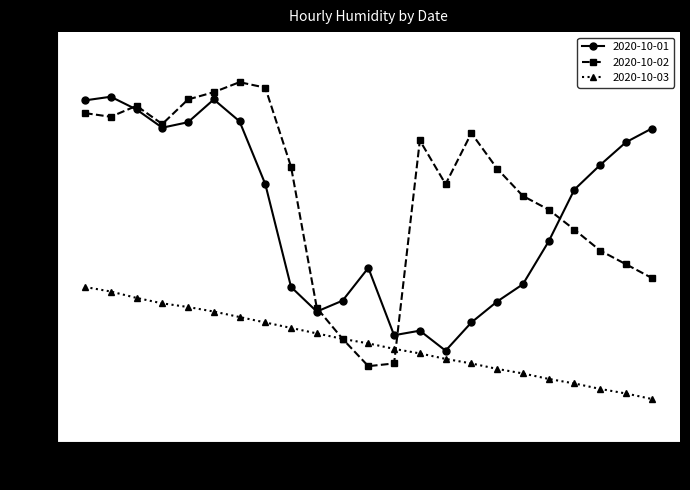

At how many categories does at least one series exceed 75?

19